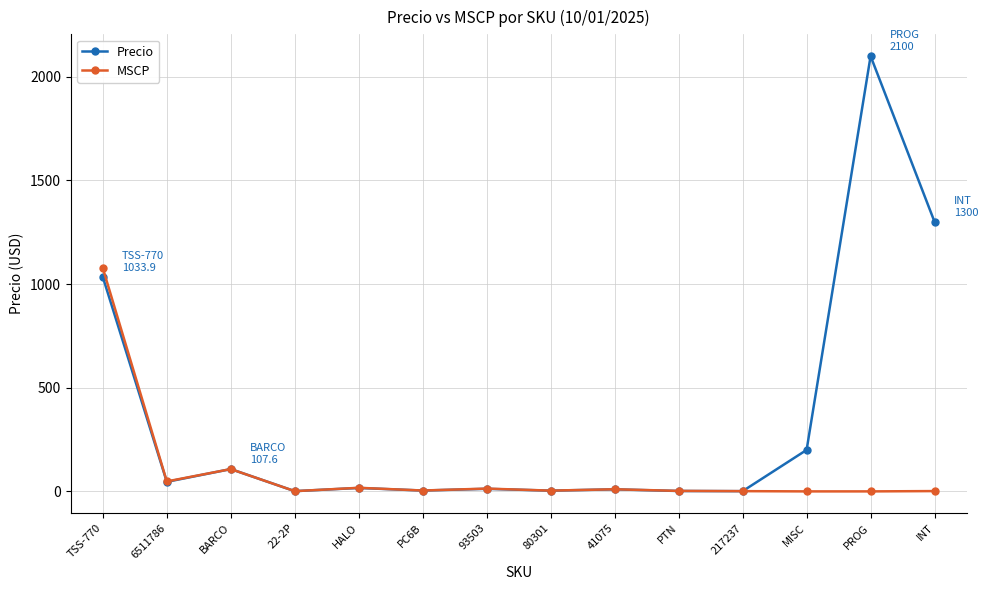

Which series ends up on top after the final intersection of MSCP and Precio?

Precio